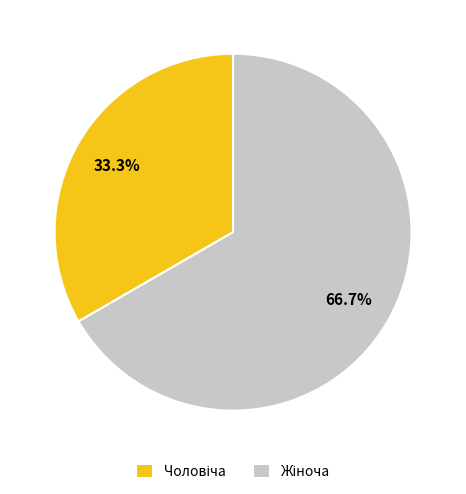

Does any single category account for the majority?

Yes